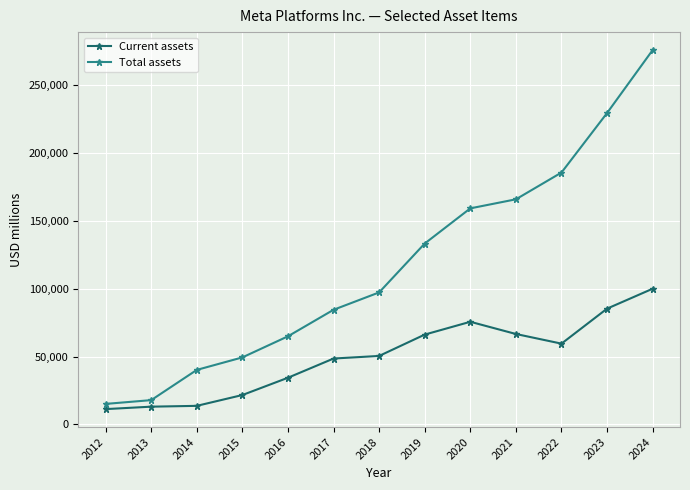

Which series has the largest total across all categories?

Total assets